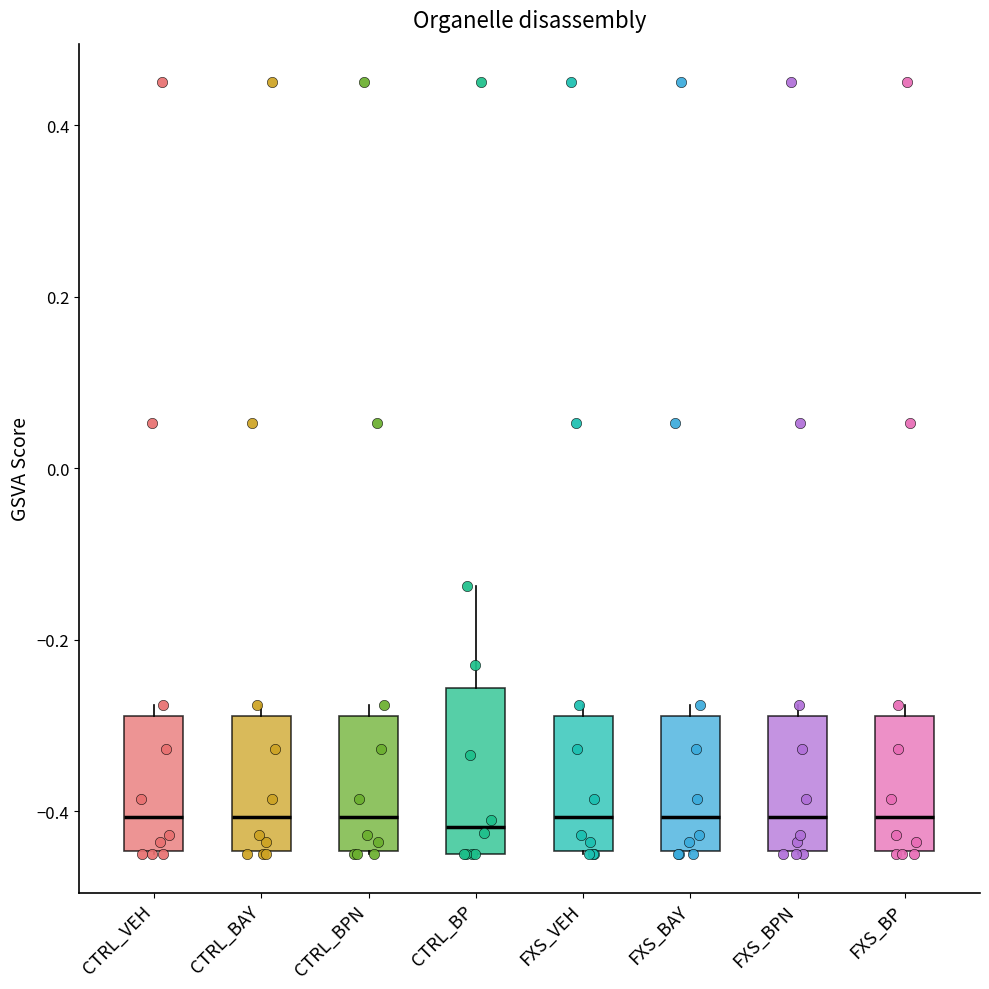

Reading left to right, transcribe this box plot: for each box, give where its median line is, the range the box spans, and where its two whiskers end, as read against the y-axis. The values are not printed on the chart, so give them approximately, as read against the axis.

CTRL_VEH: median -0.40, box -0.44 to -0.28, whiskers -0.44 to -0.28 (just above the box's upper edge)
CTRL_BAY: median -0.40, box -0.44 to -0.28, whiskers -0.44 to -0.28 (just above the box's upper edge)
CTRL_BPN: median -0.40, box -0.44 to -0.28, whiskers -0.44 to -0.28 (just above the box's upper edge)
CTRL_BP: median -0.42, box -0.44 to -0.26, whiskers -0.44 to -0.14
FXS_VEH: median -0.40, box -0.44 to -0.28, whiskers -0.44 to -0.28 (just above the box's upper edge)
FXS_BAY: median -0.40, box -0.44 to -0.28, whiskers -0.44 to -0.28 (just above the box's upper edge)
FXS_BPN: median -0.40, box -0.44 to -0.28, whiskers -0.44 to -0.28 (just above the box's upper edge)
FXS_BP: median -0.40, box -0.44 to -0.28, whiskers -0.44 to -0.28 (just above the box's upper edge)